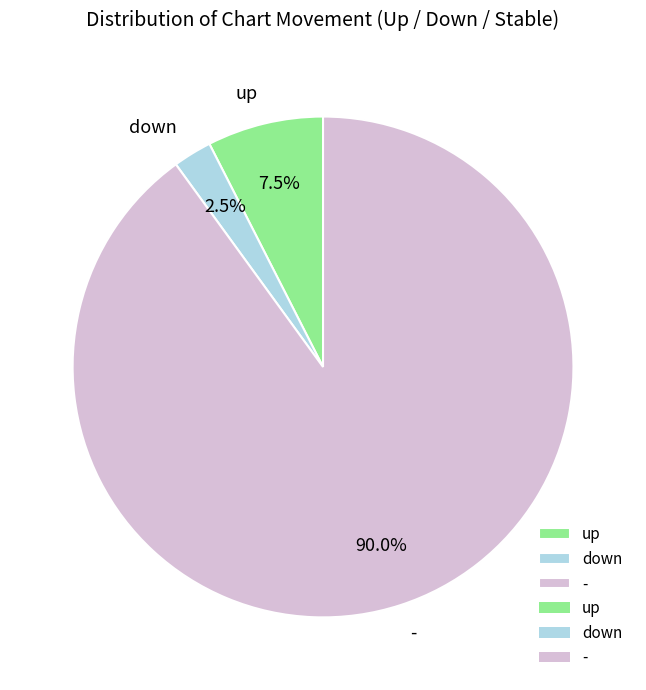

Is the sum of up and - greater than half?

Yes